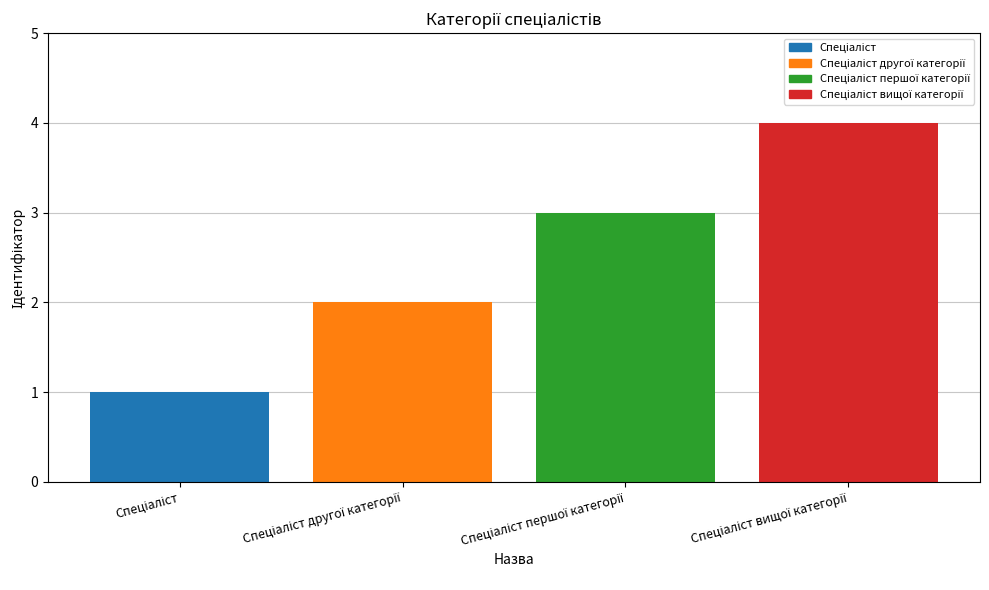

What is the smallest value displayed?

1